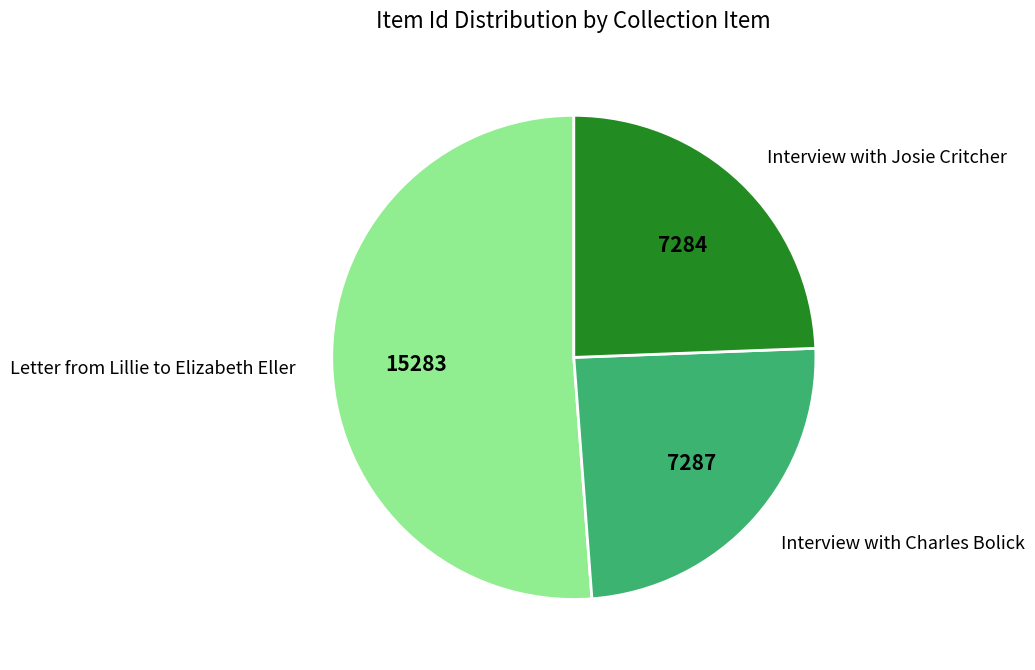

Count the number of slices in the pie.

3